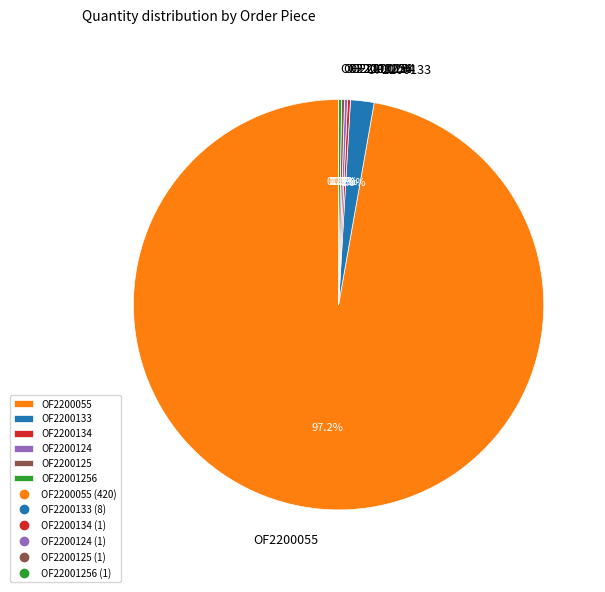

What is the largest slice in the pie chart?

OF2200055